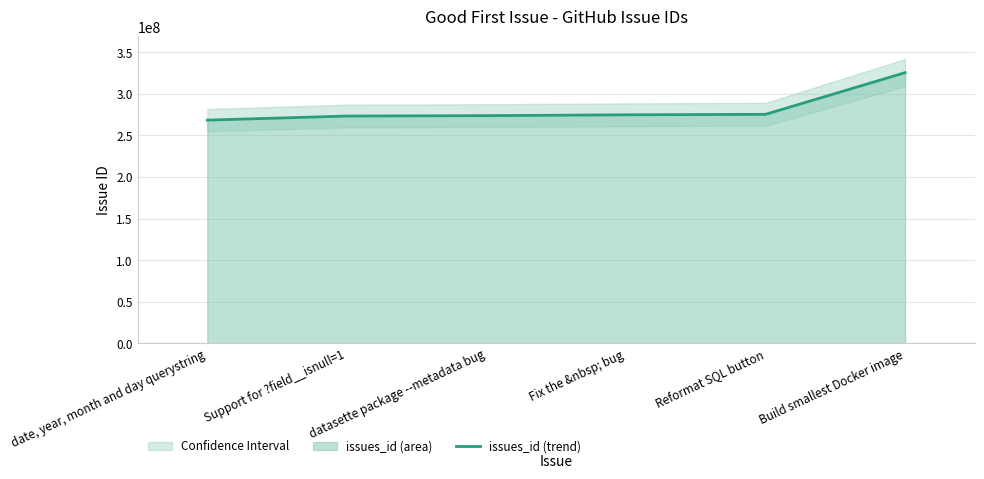

What is the sum of all values?

1690289239